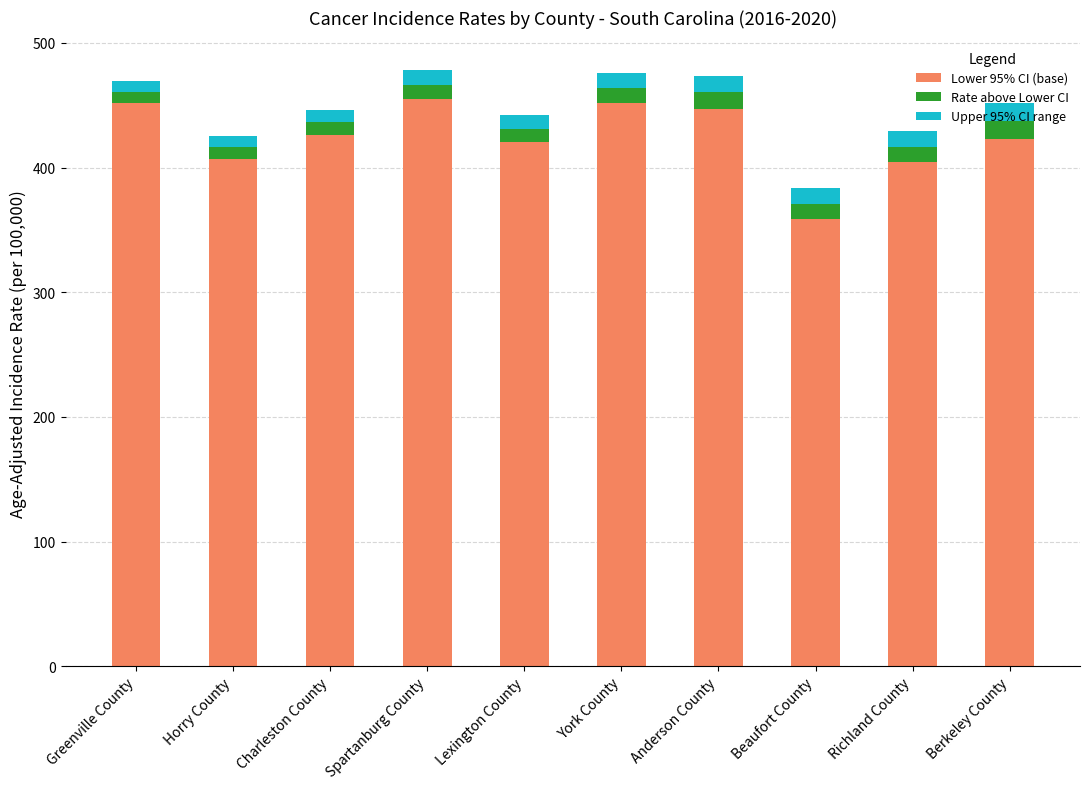

What is the lowest value of the Lower 95% CI (base) series?

358.4